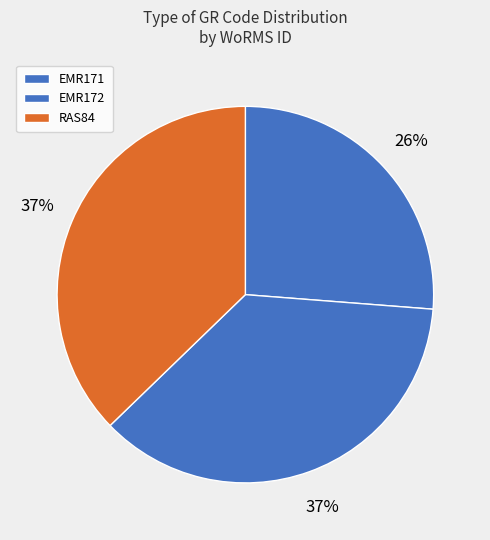

How much of the chart is everything except EMR172?

63.5%